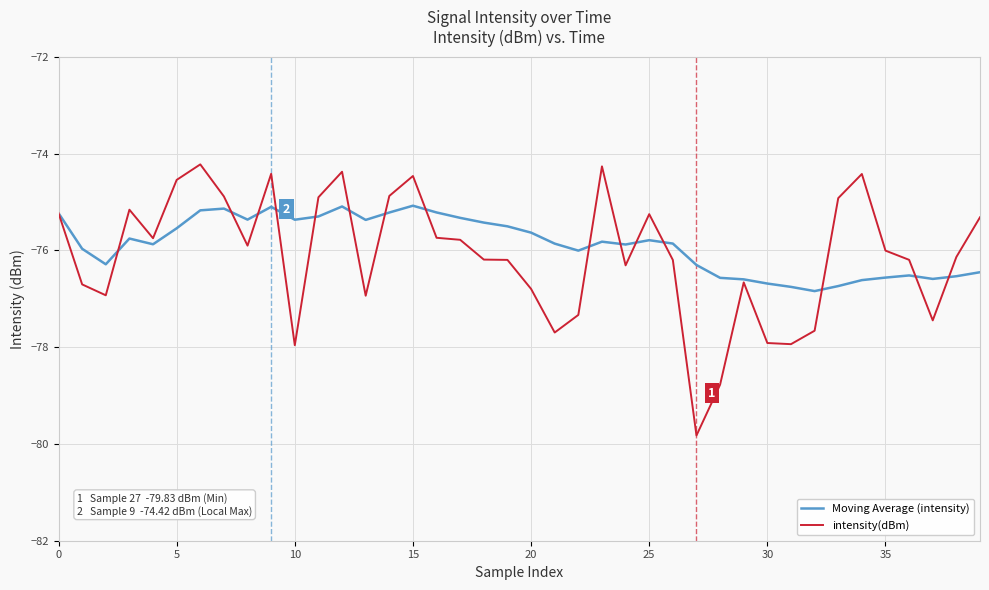

What is the minimum value for intensity(dBm)?

-79.8